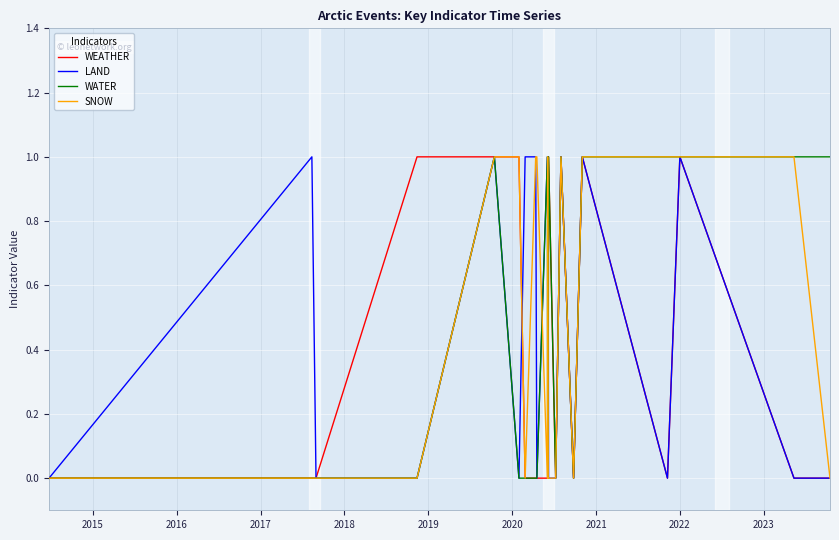

Reading left to right, list all the values displayed in this chart.

WEATHER: 0	0	0	1	1	1	0	0	0	0	0	0	1	0	1	0	1	0	1	0	0
LAND: 0	1	0	0	1	0	1	1	0	1	1	1	0	0	1	0	1	0	1	0	0
WATER: 0	0	0	0	1	0	0	0	0	1	0	0	1	0	1	0	1	1	1	1	1
SNOW: 0	0	0	0	1	1	0	1	1	0	1	0	0	0	1	0	1	1	1	1	0